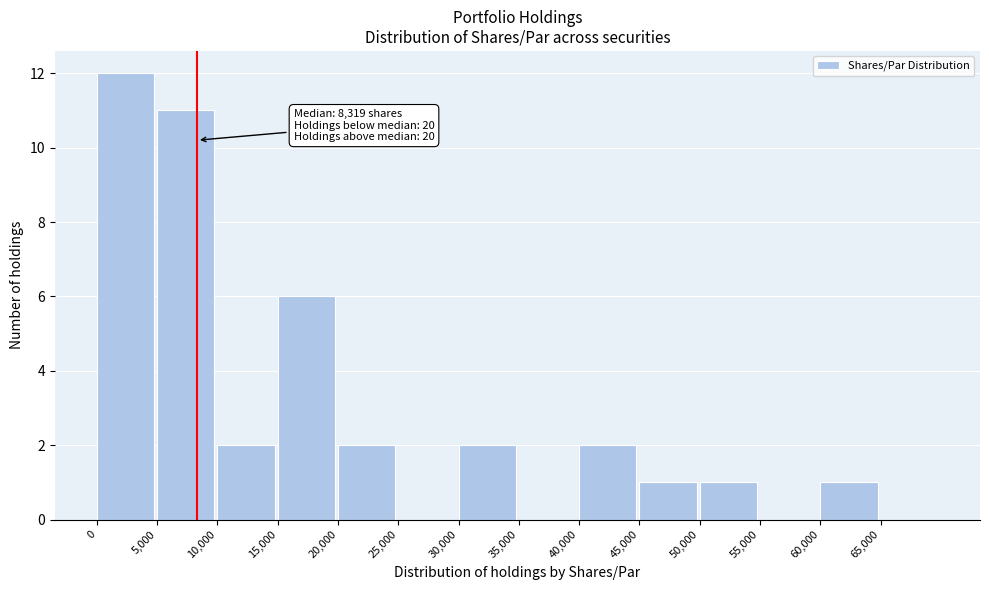

Which range on the x-axis has the tallest bar?

0 to 5000